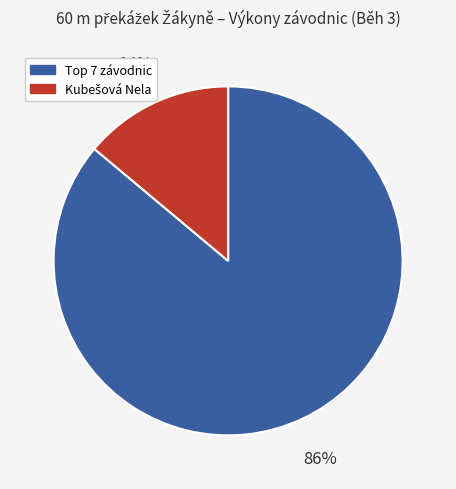

Count the number of slices in the pie.

2